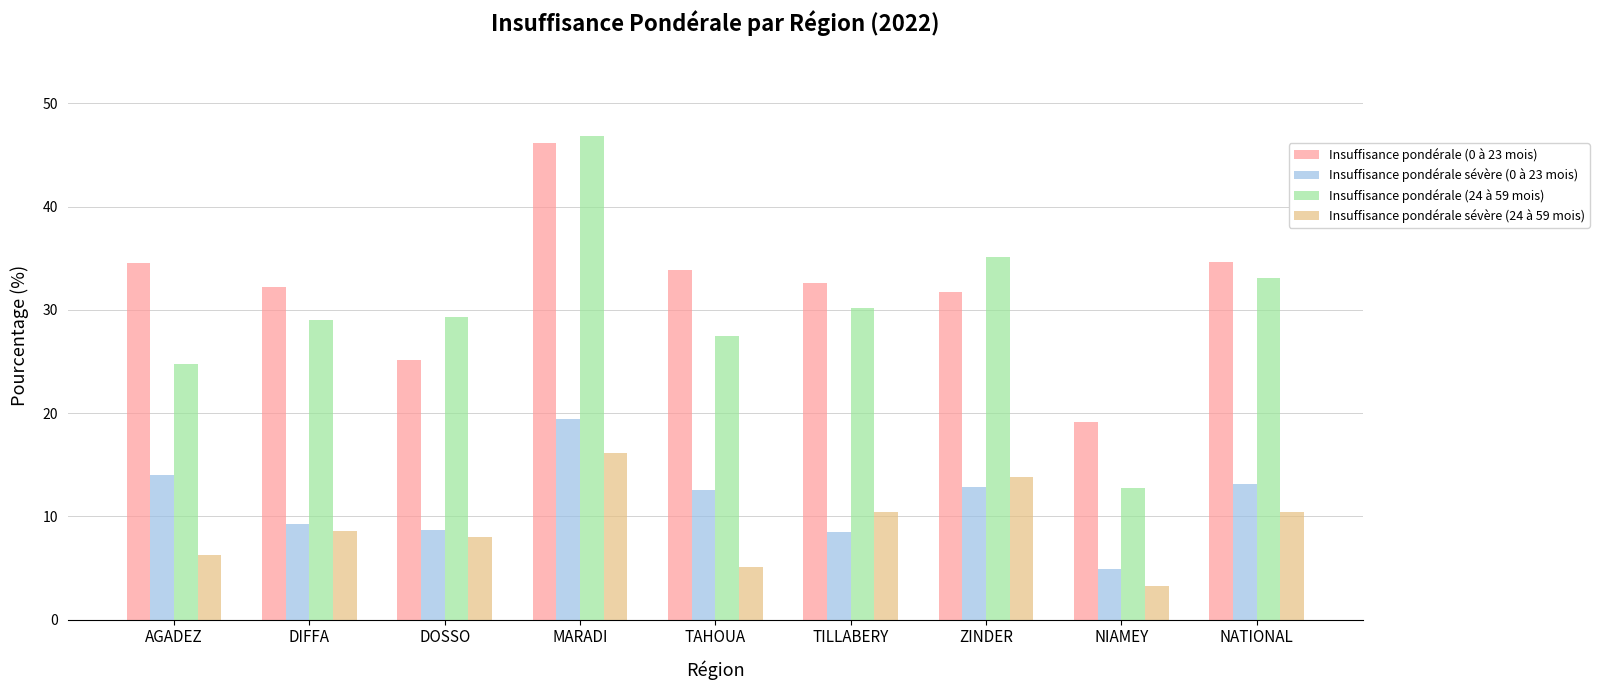

What is the maximum value shown in the chart?

46.8